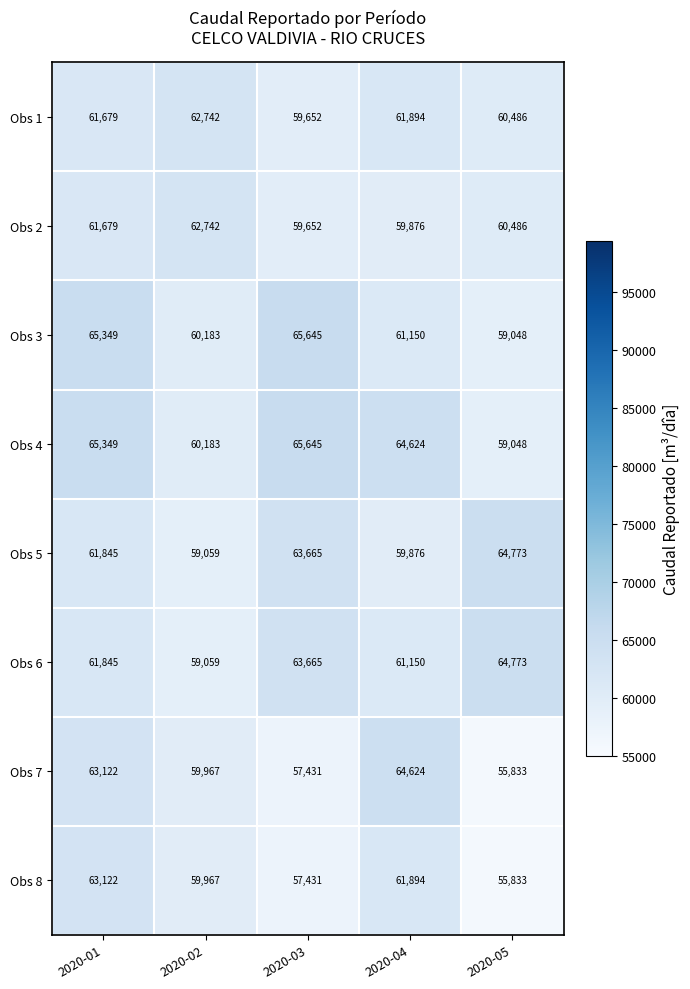

What is the difference between the maximum and minimum values in the Obs 8 series?

7289